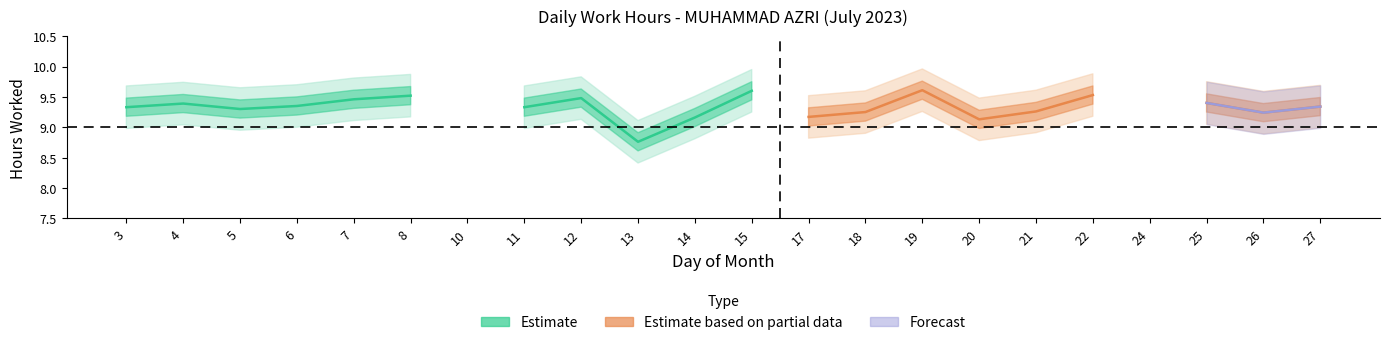

Where is the first local maximum?

4